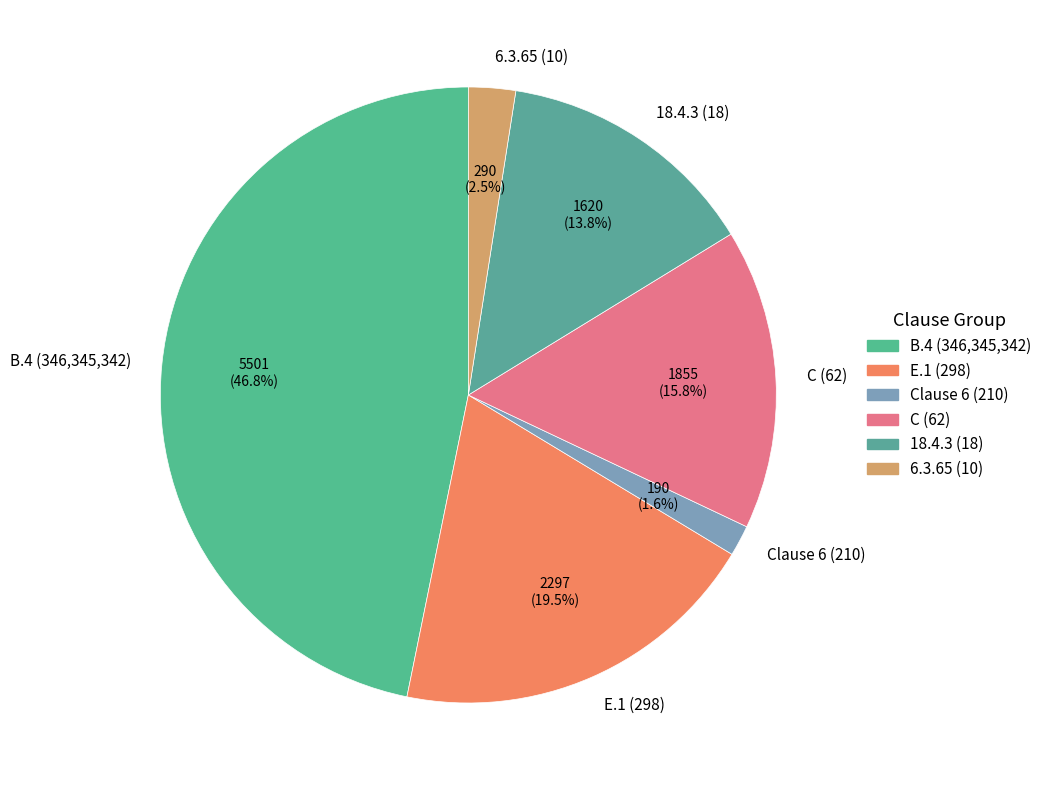

Count the number of slices in the pie.

6